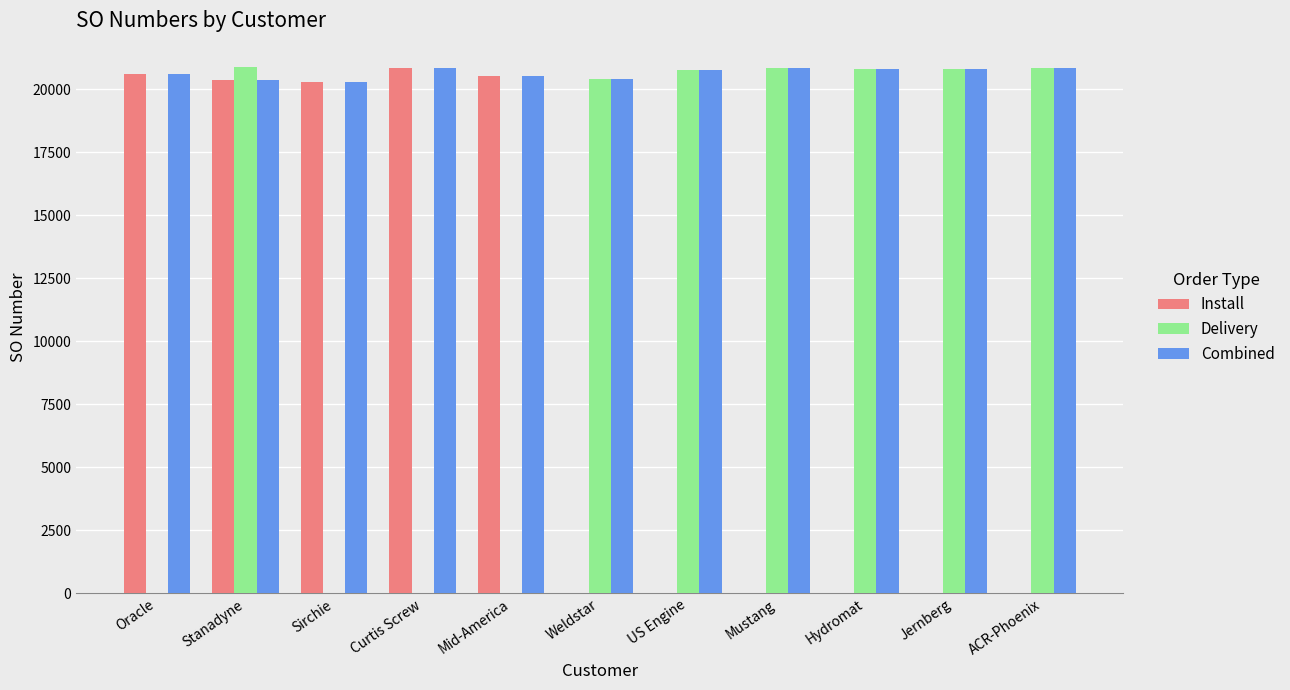

Does the chart contain stacked bars?

No